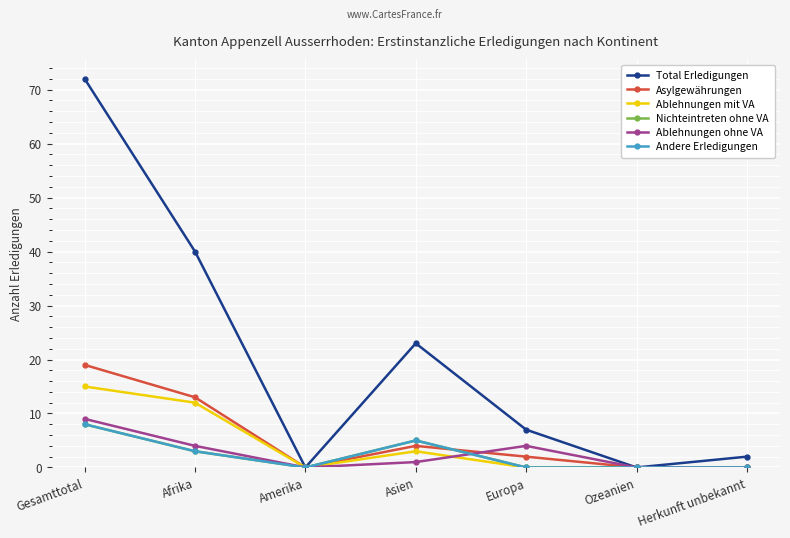

Between Afrika and Europa, which series saw the biggest shift?

Total Erledigungen